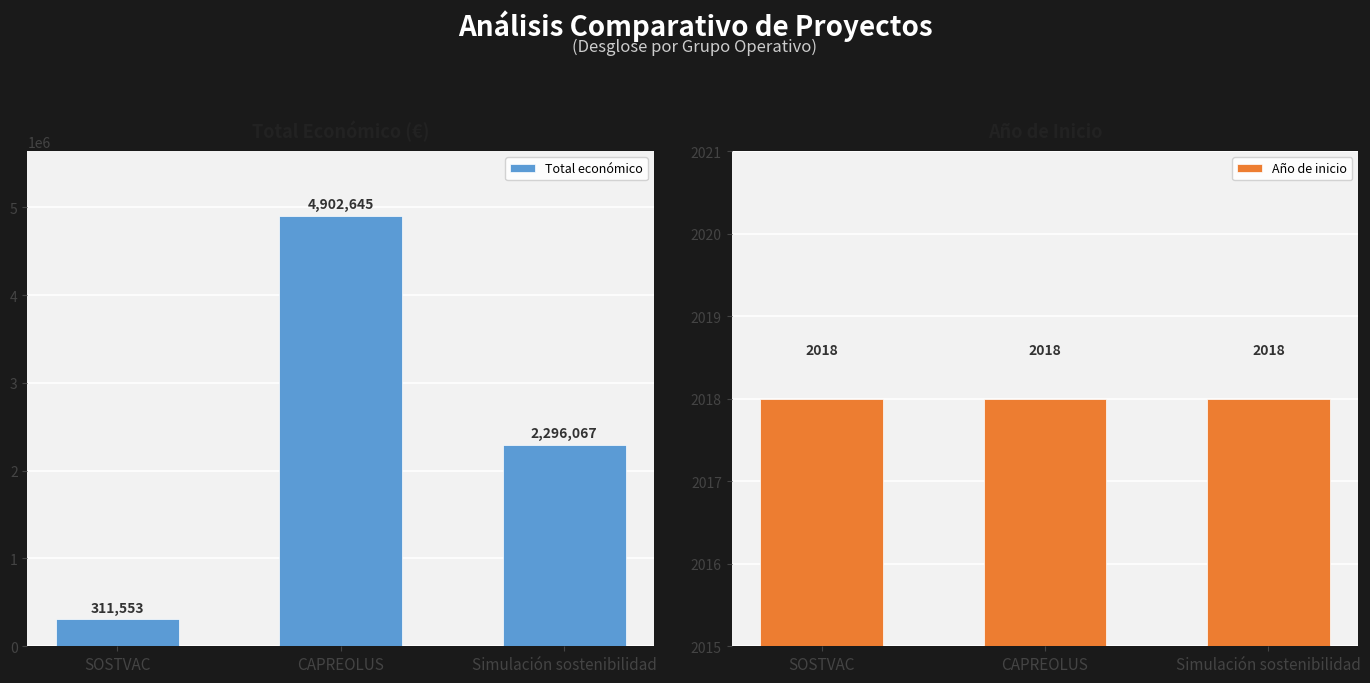

What is the lowest value of the Total económico series?

311553